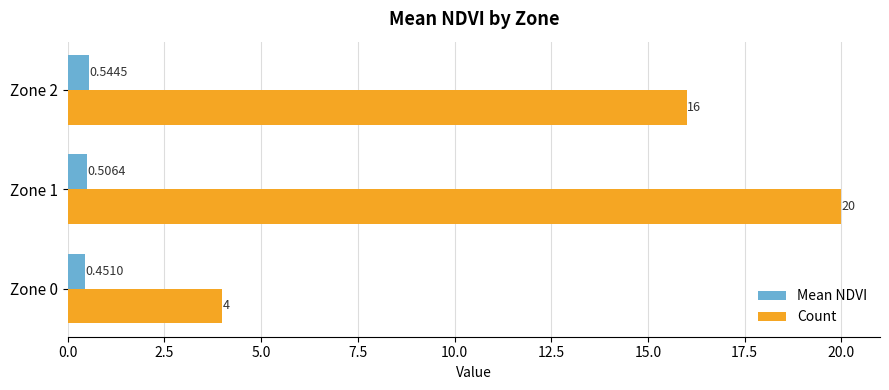

Which series has the largest total across all categories?

Count